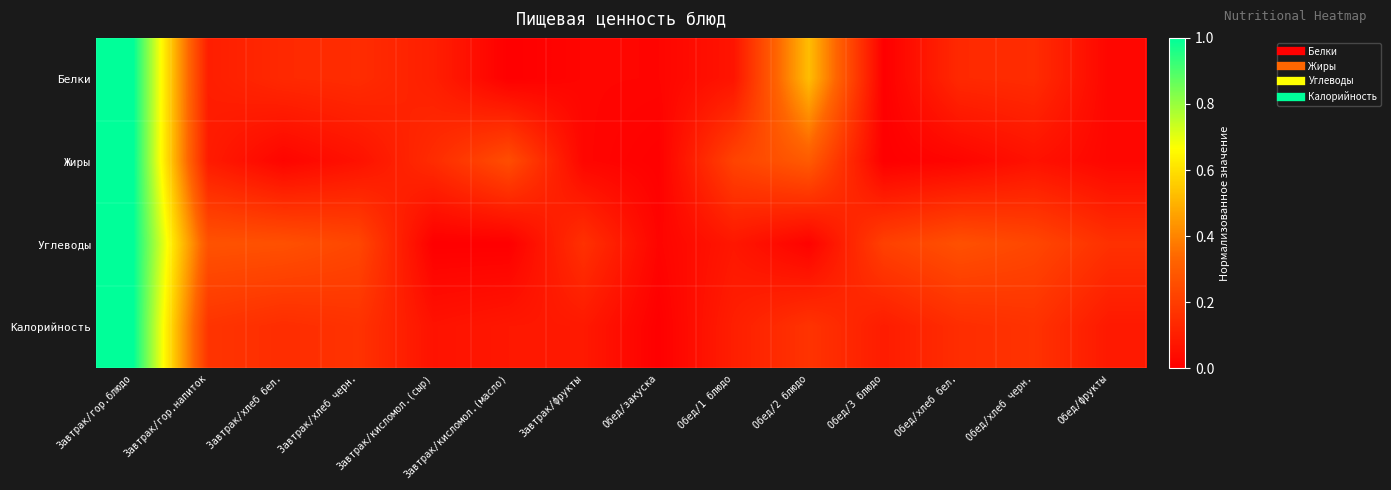

Reading left to right, extract all data points from this chart.

Белки: Завтрак/гор.блюдо=1.0	Завтрак/гор.напиток=0.1	Завтрак/хлеб бел.=0.1	Завтрак/хлеб черн.=0.1	Завтрак/кисломол.(сыр)=0.1	Завтрак/кисломол.(масло)=0.0	Завтрак/фрукты=0.0	Обед/закуска=0.0	Обед/1 блюдо=0.1	Обед/2 блюдо=0.5	Обед/3 блюдо=0.0	Обед/хлеб бел.=0.1	Обед/хлеб черн.=0.1	Обед/фрукты=0.0
Жиры: Завтрак/гор.блюдо=1.0	Завтрак/гор.напиток=0.1	Завтрак/хлеб бел.=0.0	Завтрак/хлеб черн.=0.1	Завтрак/кисломол.(сыр)=0.1	Завтрак/кисломол.(масло)=0.3	Завтрак/фрукты=0.0	Обед/закуска=0.0	Обед/1 блюдо=0.2	Обед/2 блюдо=0.3	Обед/3 блюдо=0.0	Обед/хлеб бел.=0.0	Обед/хлеб черн.=0.1	Обед/фрукты=0.0
Углеводы: Завтрак/гор.блюдо=1.0	Завтрак/гор.напиток=0.3	Завтрак/хлеб бел.=0.3	Завтрак/хлеб черн.=0.2	Завтрак/кисломол.(сыр)=0.0	Завтрак/кисломол.(масло)=0.0	Завтрак/фрукты=0.2	Обед/закуска=0.0	Обед/1 блюдо=0.1	Обед/2 блюдо=0.0	Обед/3 блюдо=0.2	Обед/хлеб бел.=0.3	Обед/хлеб черн.=0.2	Обед/фрукты=0.2
Калорийность: Завтрак/гор.блюдо=1.0	Завтрак/гор.напиток=0.2	Завтрак/хлеб бел.=0.1	Завтрак/хлеб черн.=0.2	Завтрак/кисломол.(сыр)=0.1	Завтрак/кисломол.(масло)=0.1	Завтрак/фрукты=0.1	Обед/закуска=0.0	Обед/1 блюдо=0.1	Обед/2 блюдо=0.2	Обед/3 блюдо=0.1	Обед/хлеб бел.=0.1	Обед/хлеб черн.=0.2	Обед/фрукты=0.1